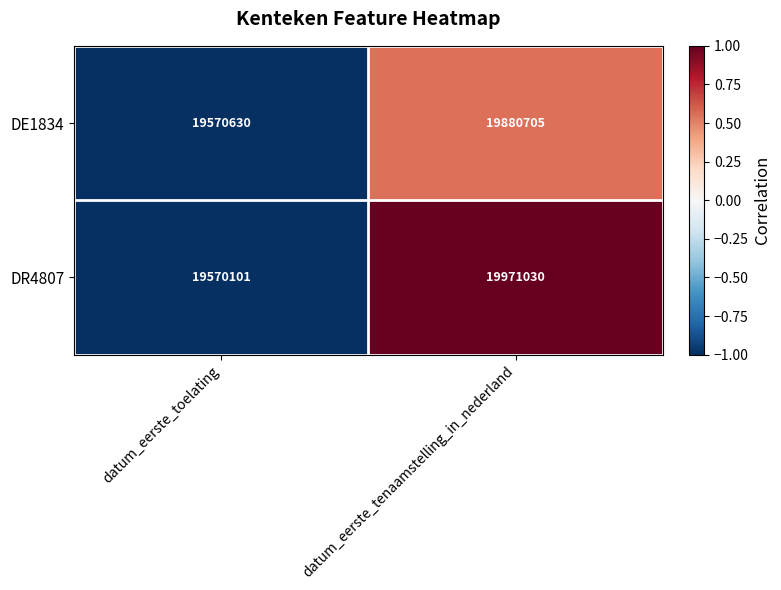

What is the greatest value displayed?

19971030